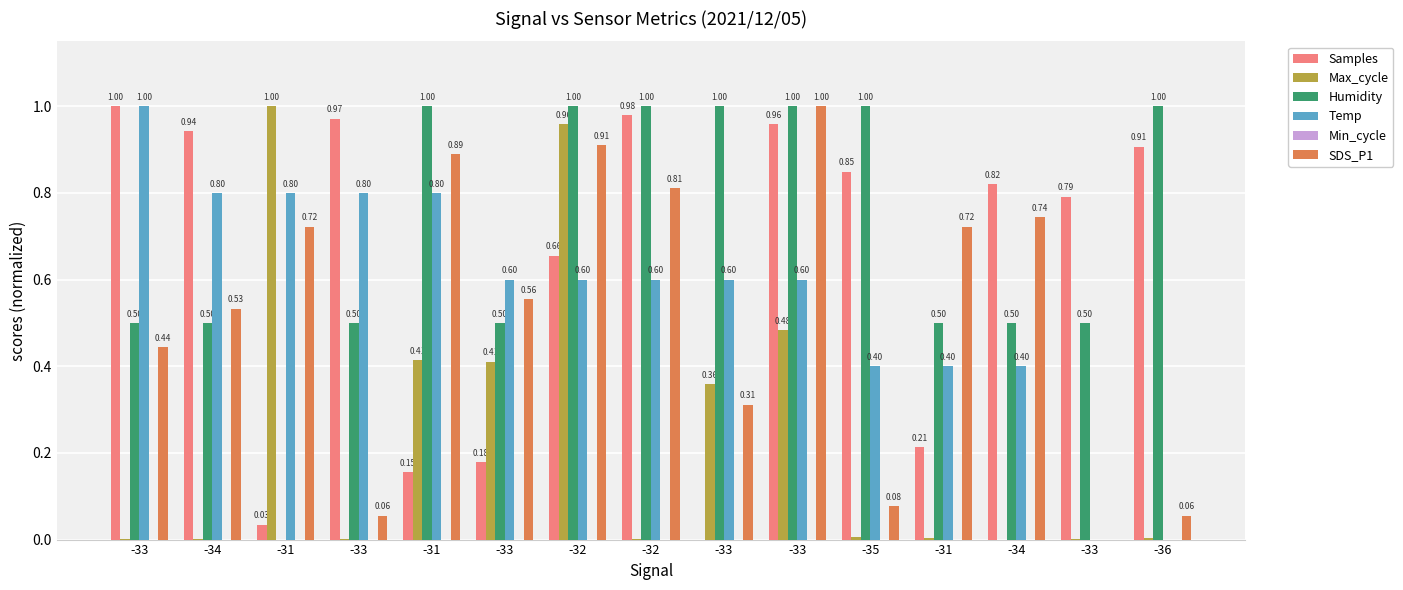

Is it true that SDS_P1 equals 0.7 at -34?

True